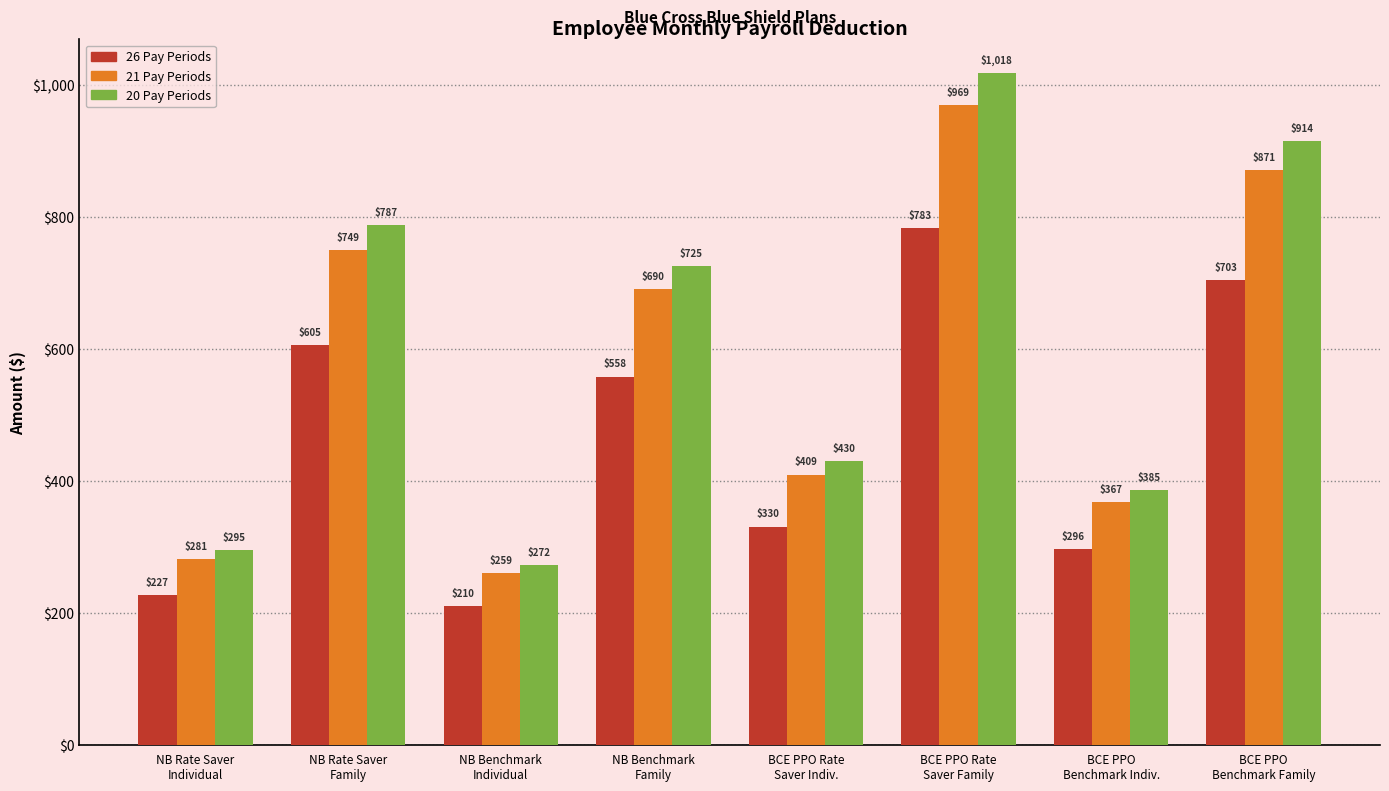

What is the value of the 26 Pay Periods bar at the 6th from the left?

782.8